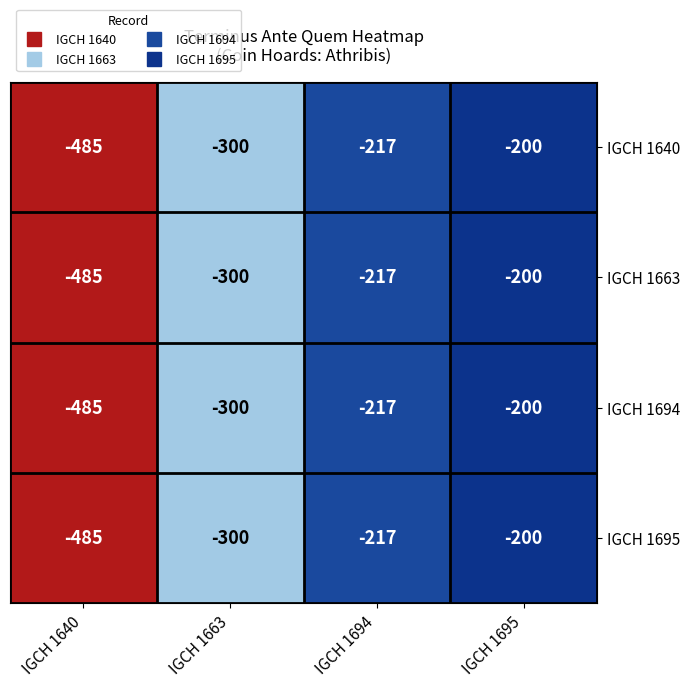

At which label does IGCH 1640 reach its peak?

IGCH 1695